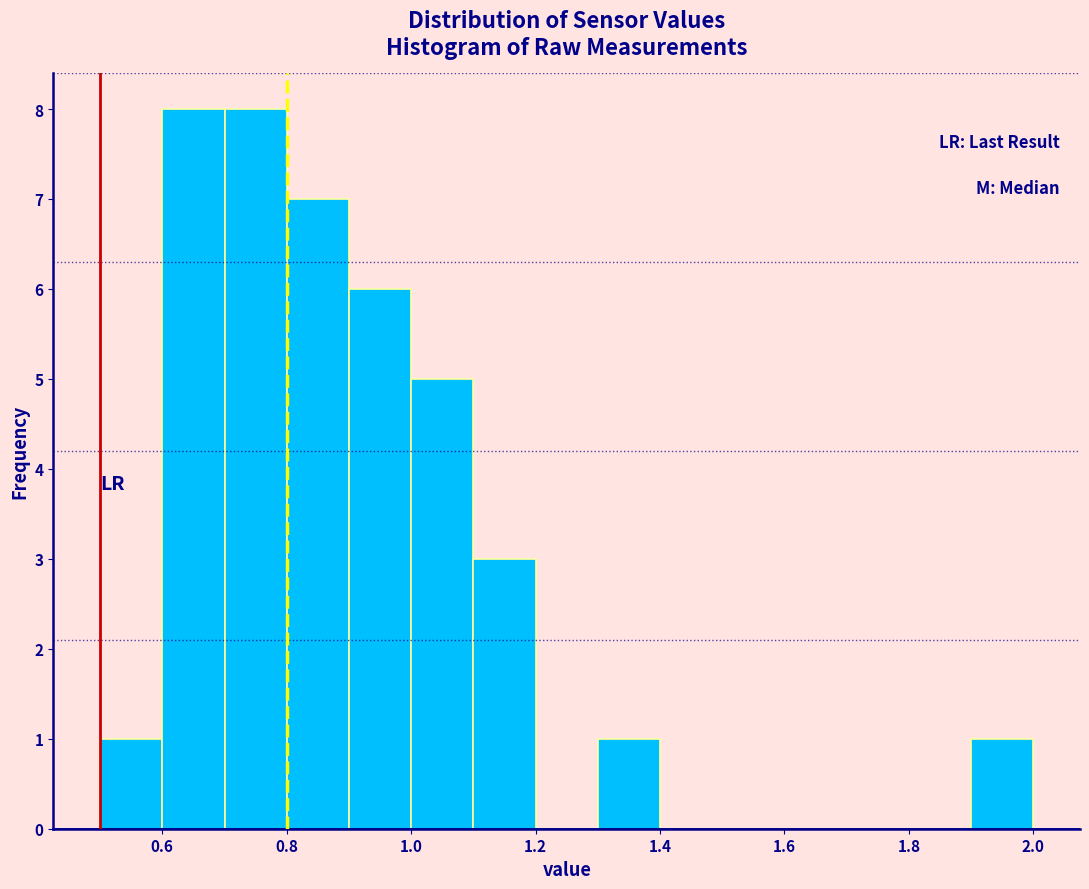

Reading left to right, transcribe this chart: for each bar, give the range it covers on the x-axis and its height. The values are not printed on the chart, so give them approximately, as read against the axis.

0.5 to 0.6: 1
0.6 to 0.7: 8
0.7 to 0.8: 8
0.8 to 0.9: 7
0.9 to 1.0: 6
1.0 to 1.1: 5
1.1 to 1.2: 3
1.2 to 1.3: 0
1.3 to 1.4: 1
1.4 to 1.5: 0
1.5 to 1.6: 0
1.6 to 1.7: 0
1.7 to 1.8: 0
1.8 to 1.9: 0
1.9 to 2.0: 1